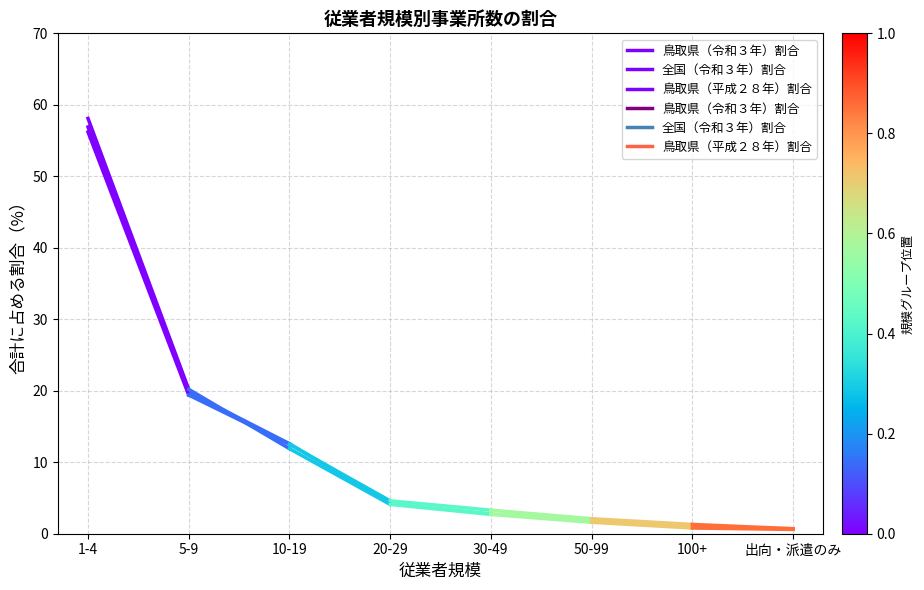

What is the difference between the maximum and minimum values in the 全国（令和３年）割合 series?

36.8